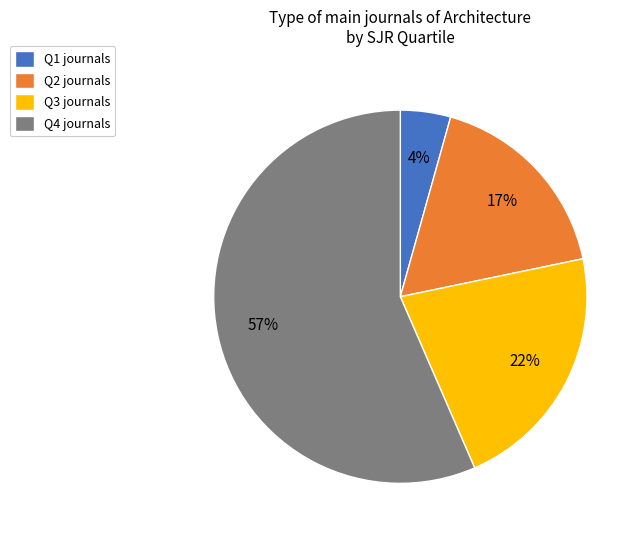

Count the number of slices in the pie.

4